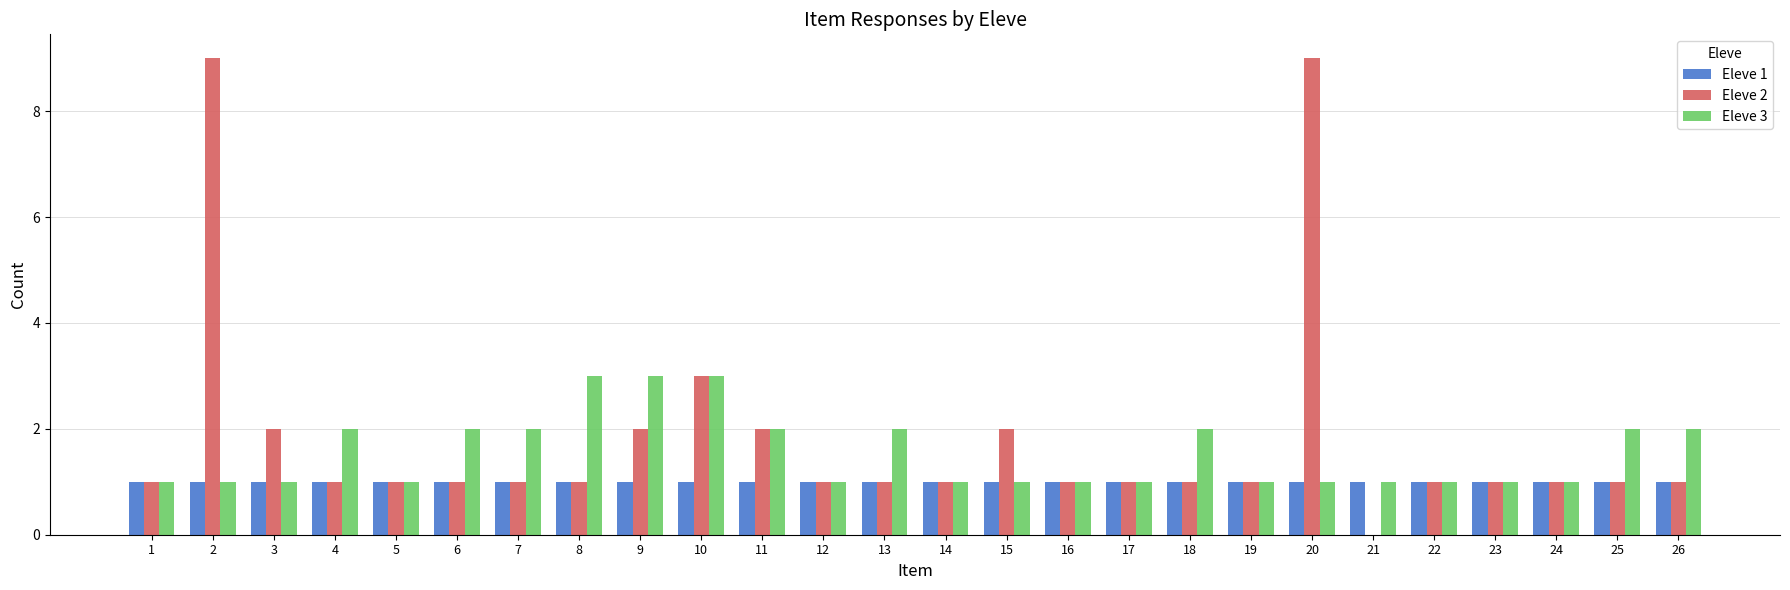

What is the maximum value shown in the chart?

9